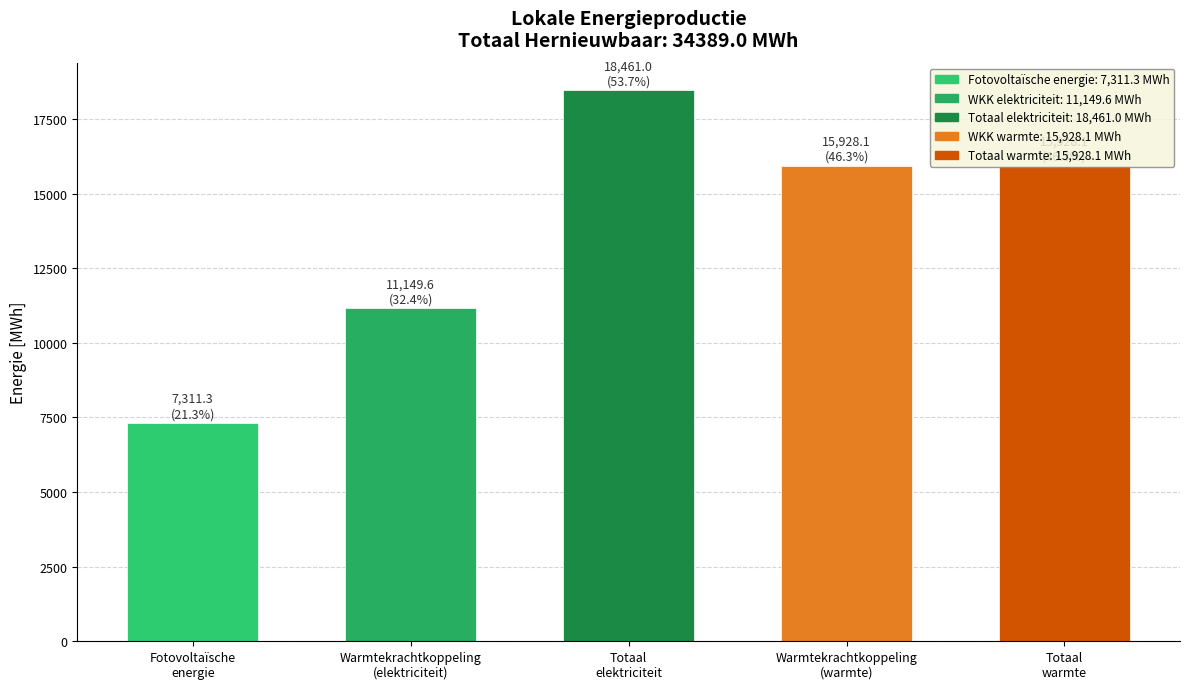

What is the label of the 2nd bar from the left?

Warmtekrachtkoppeling
(elektriciteit)